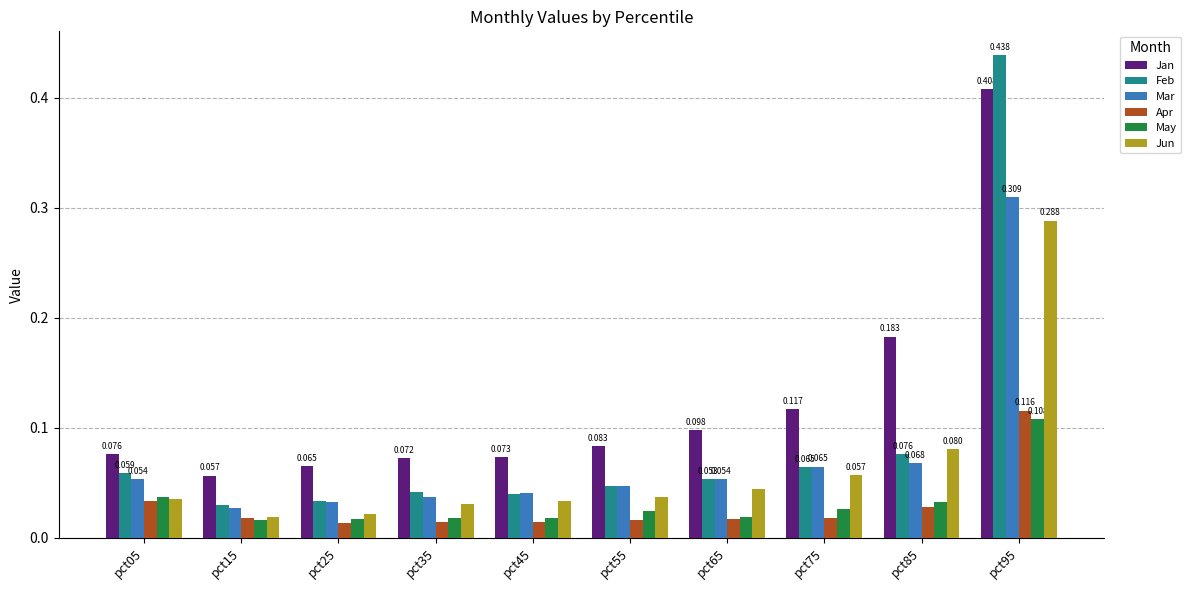

Is the value of May at pct65 greater than the value of Jan at pct95?

No